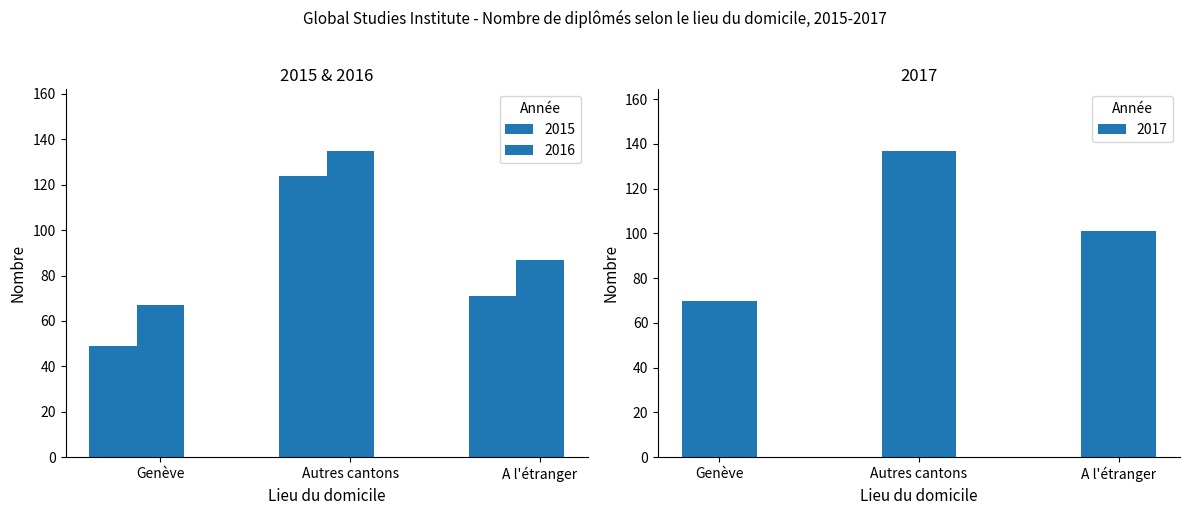

List the series in order of their peak value, highest first.

2017, 2016, 2015